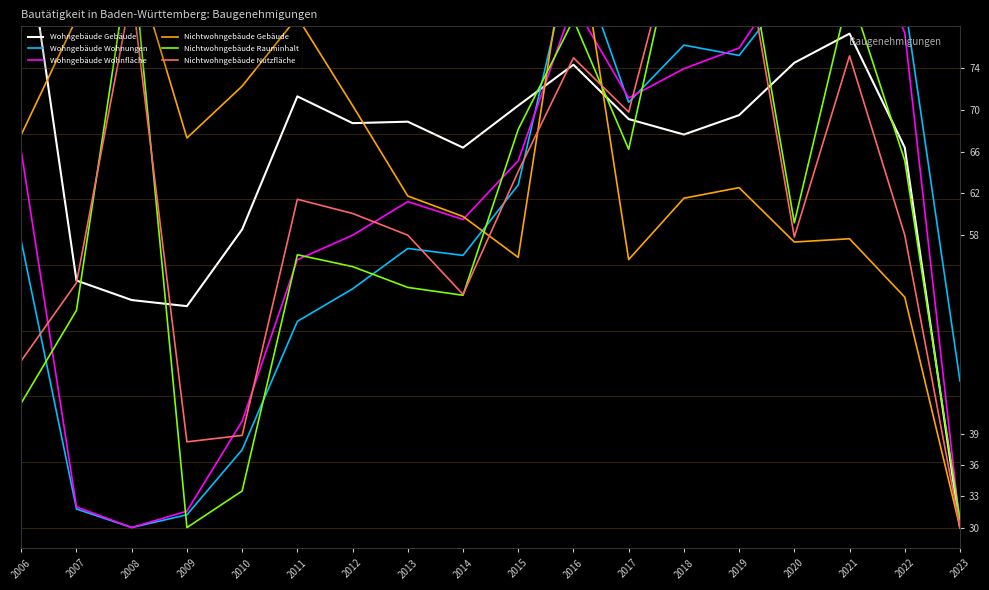

What is the total value across all series at 2012?

365.1